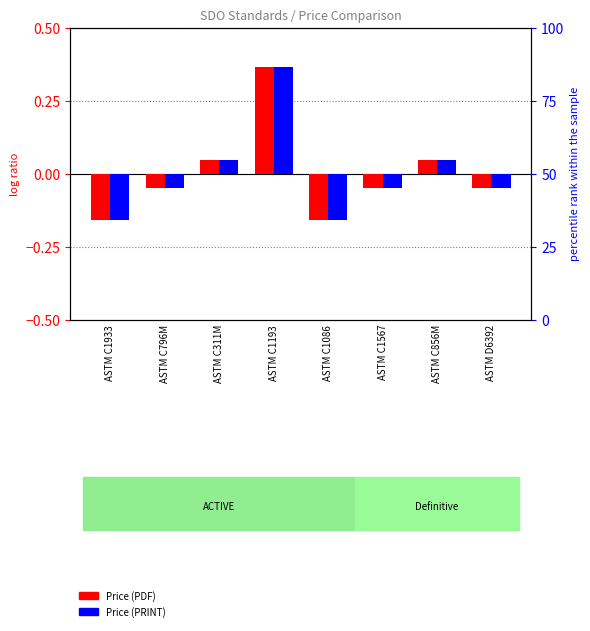

Which series has the largest total across all categories?

Price (PDF)